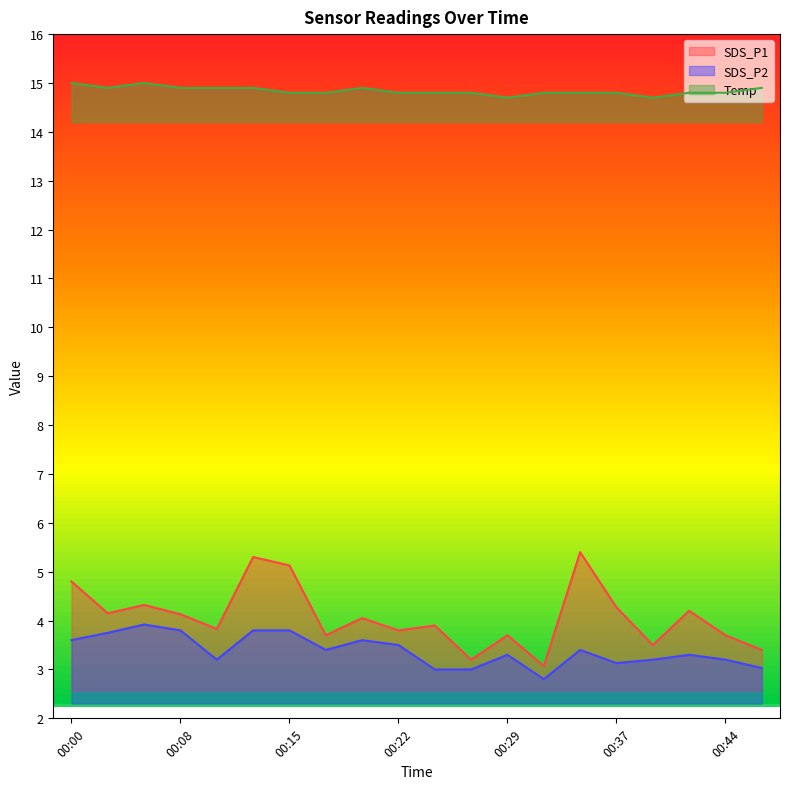

What is the sum of all SDS_P1 values?

81.5